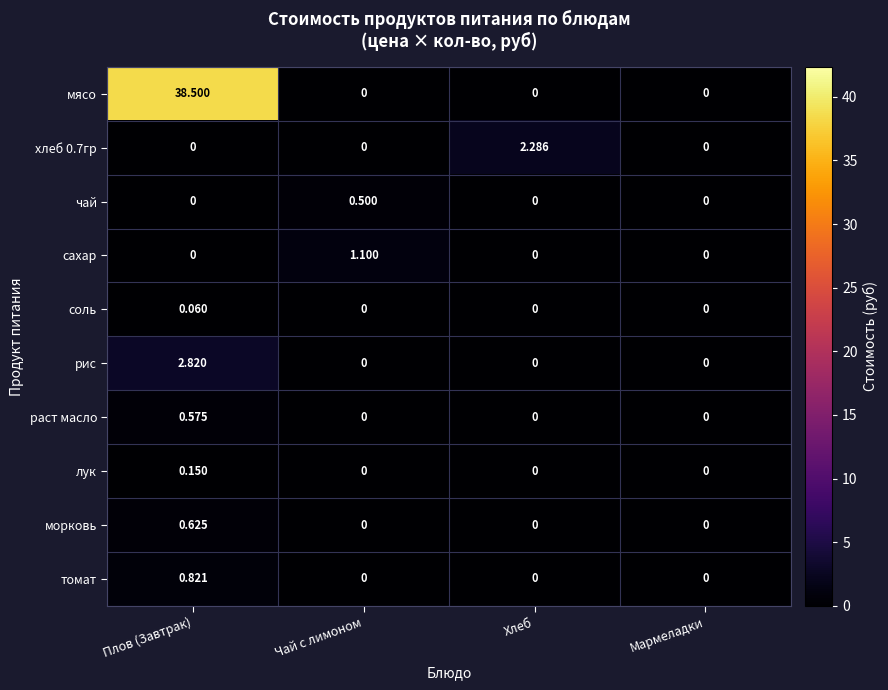

Which series has the largest range (max minus min)?

мясо